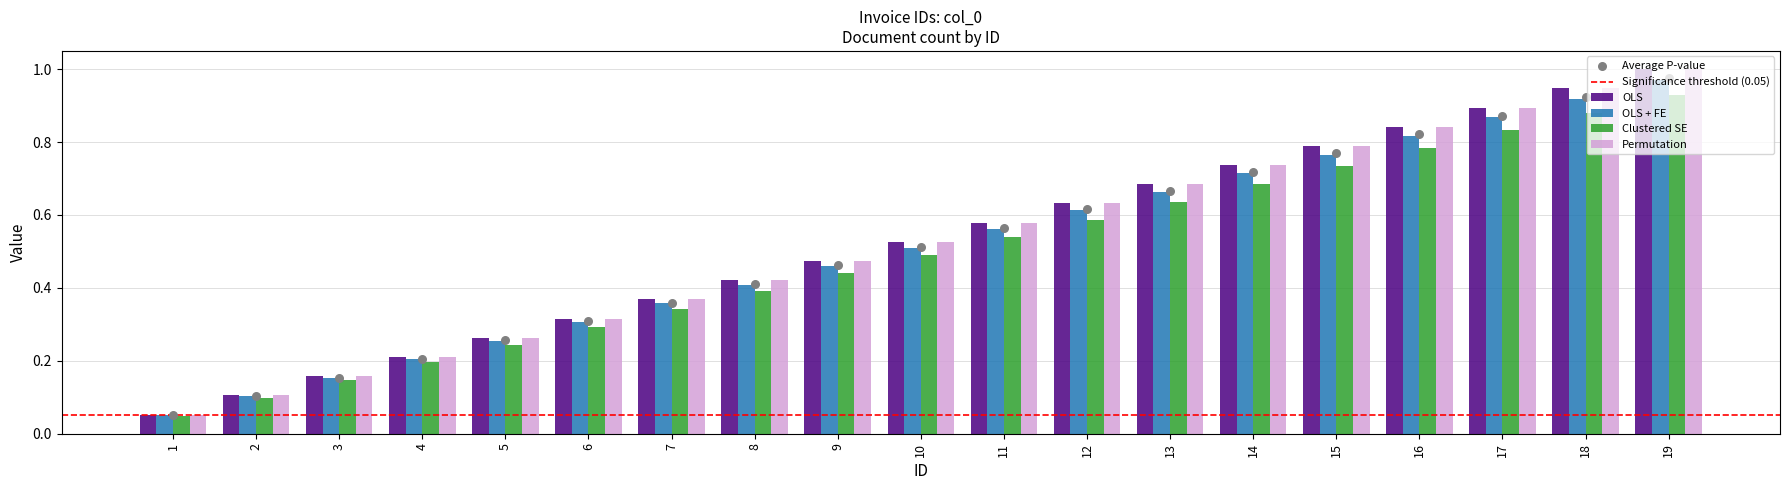

Which series has the largest total across all categories?

OLS + FE